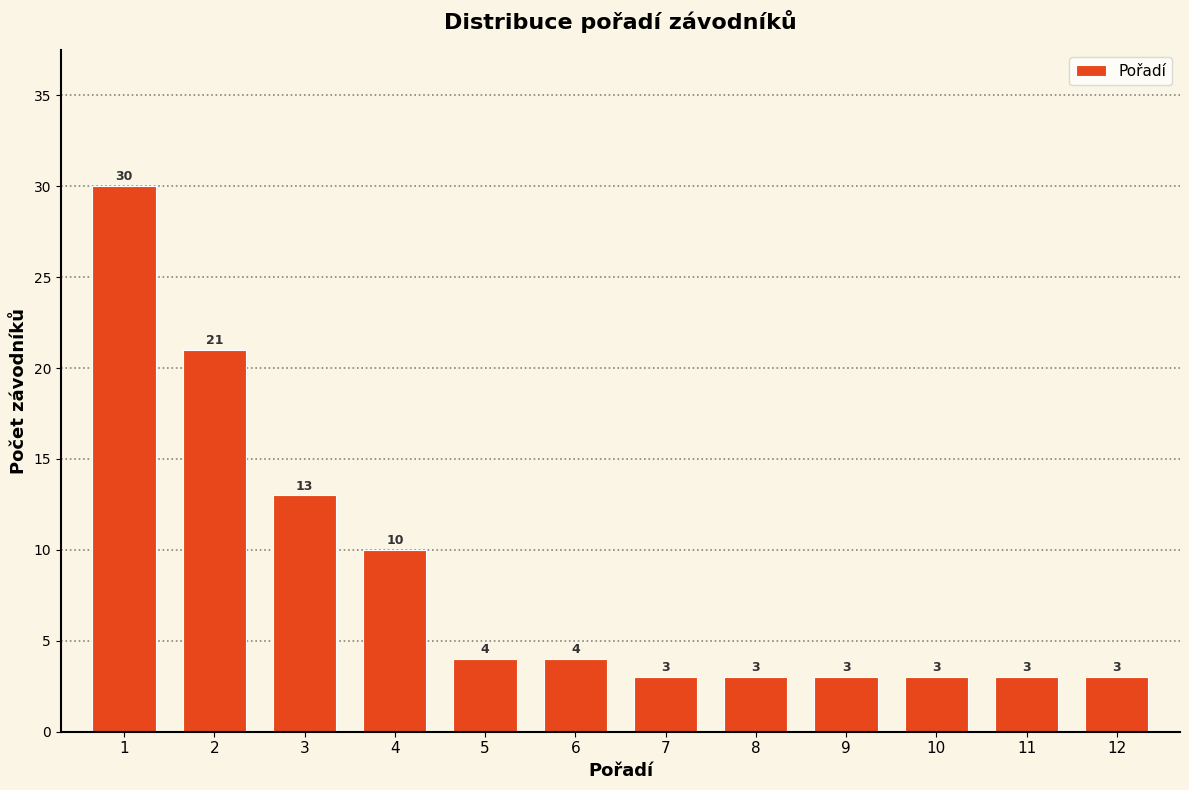

Reading left to right, list all the values displayed in this chart.

30	21	13	10	4	4	3	3	3	3	3	3